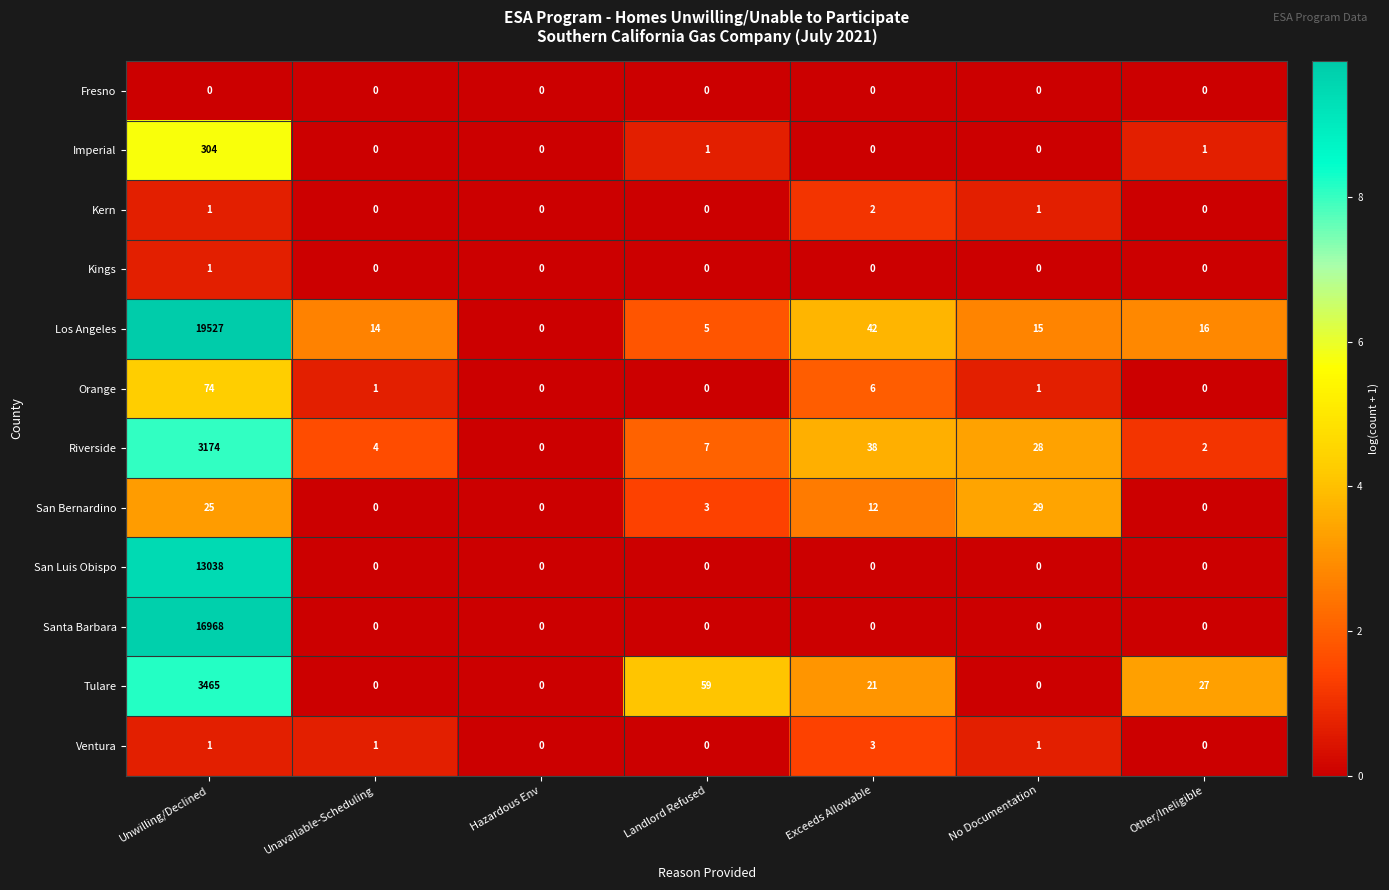

How many values in the Orange series are below 1?

3